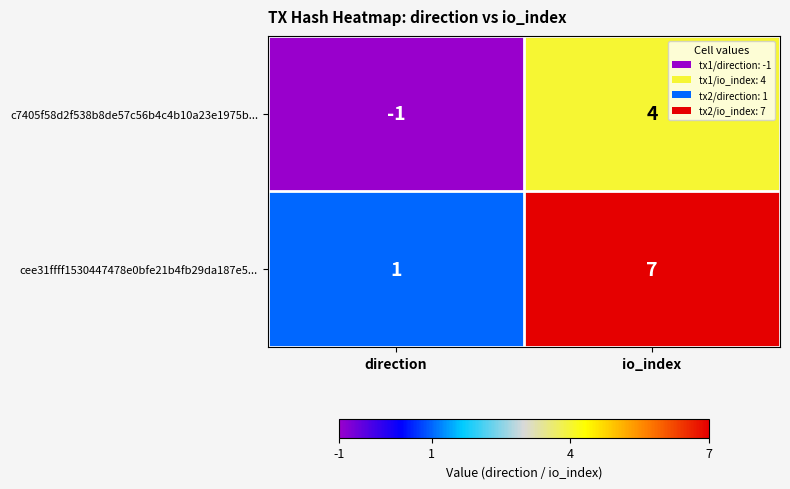

At which label does cee31ffff1530447478e0bfe21b4fb29da187e5... reach its minimum?

direction